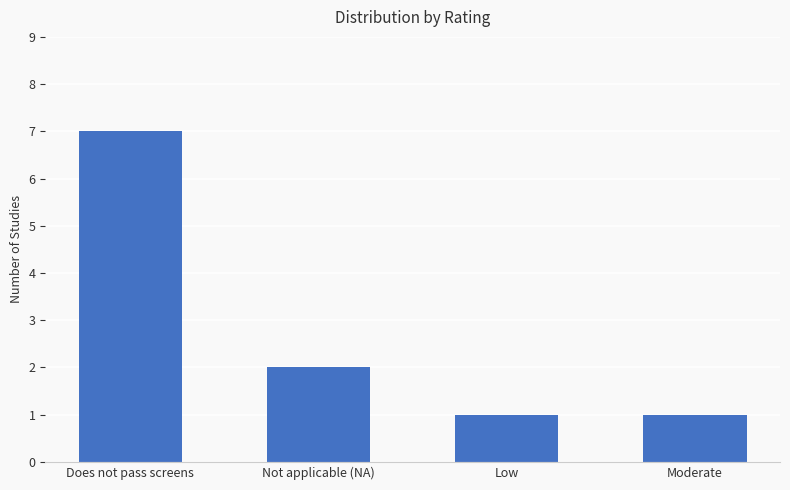

What is the smallest value displayed?

1